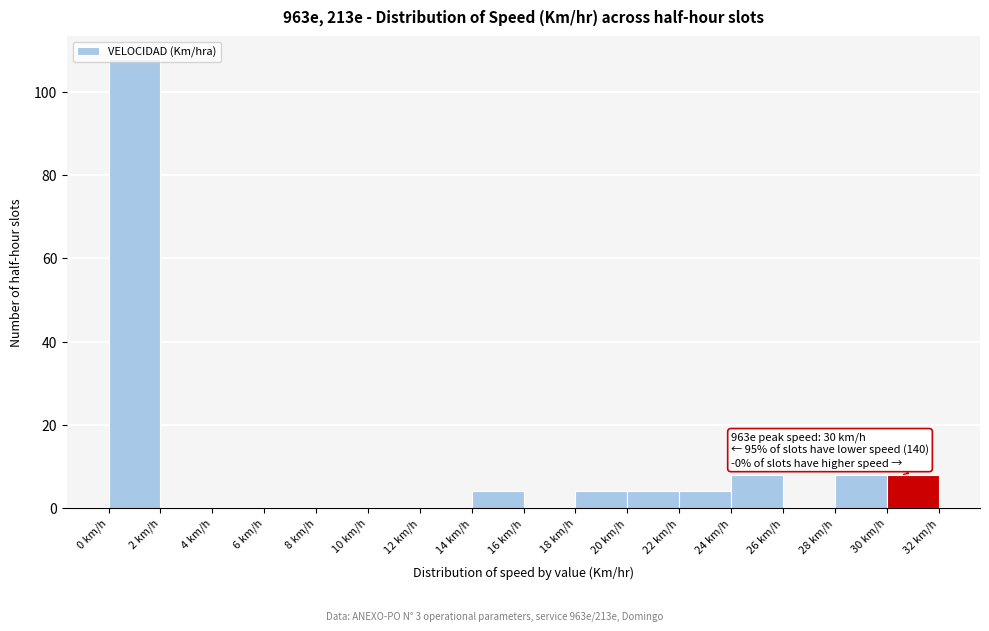

Which range on the x-axis has the tallest bar?

0 to 2